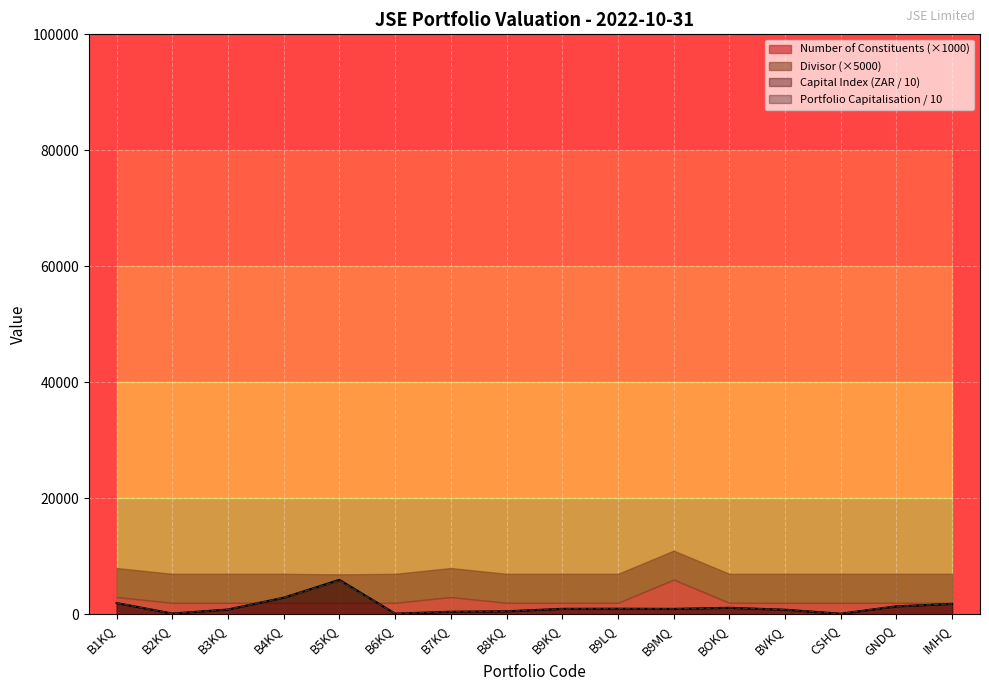

At which label does Portfolio Capitalisation / 10 reach its peak?

B5KQ